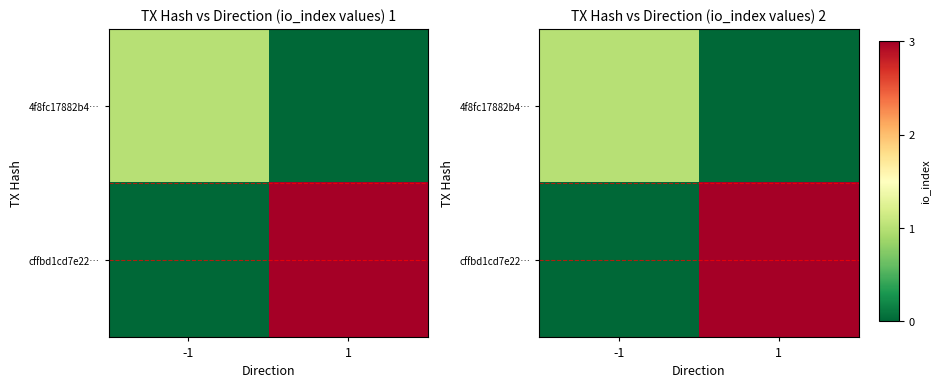

What is the maximum value for cffbd1cd7e22…?

3